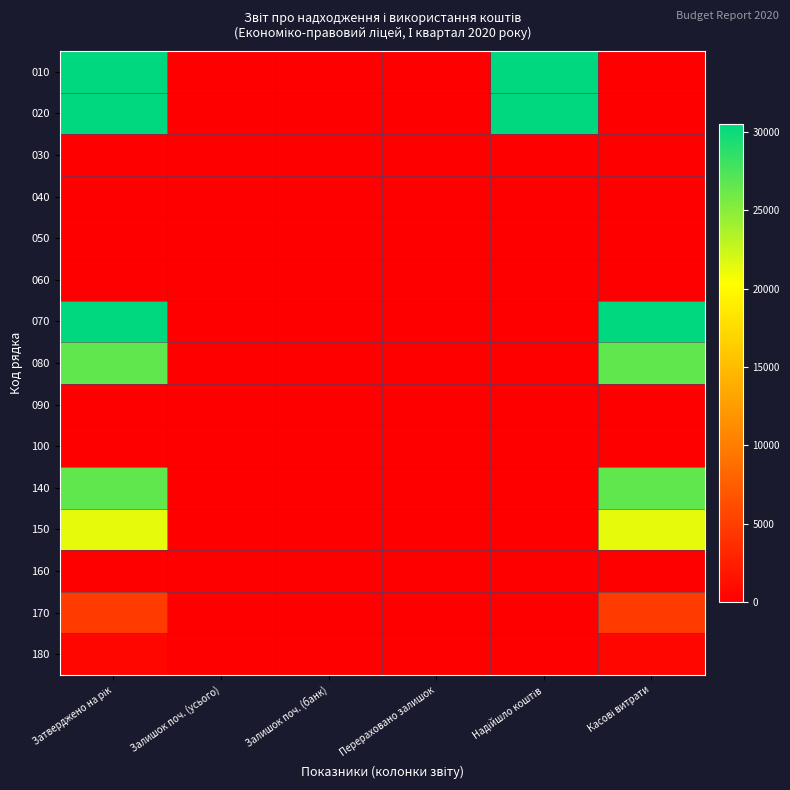

Which series has the largest total across all categories?

010